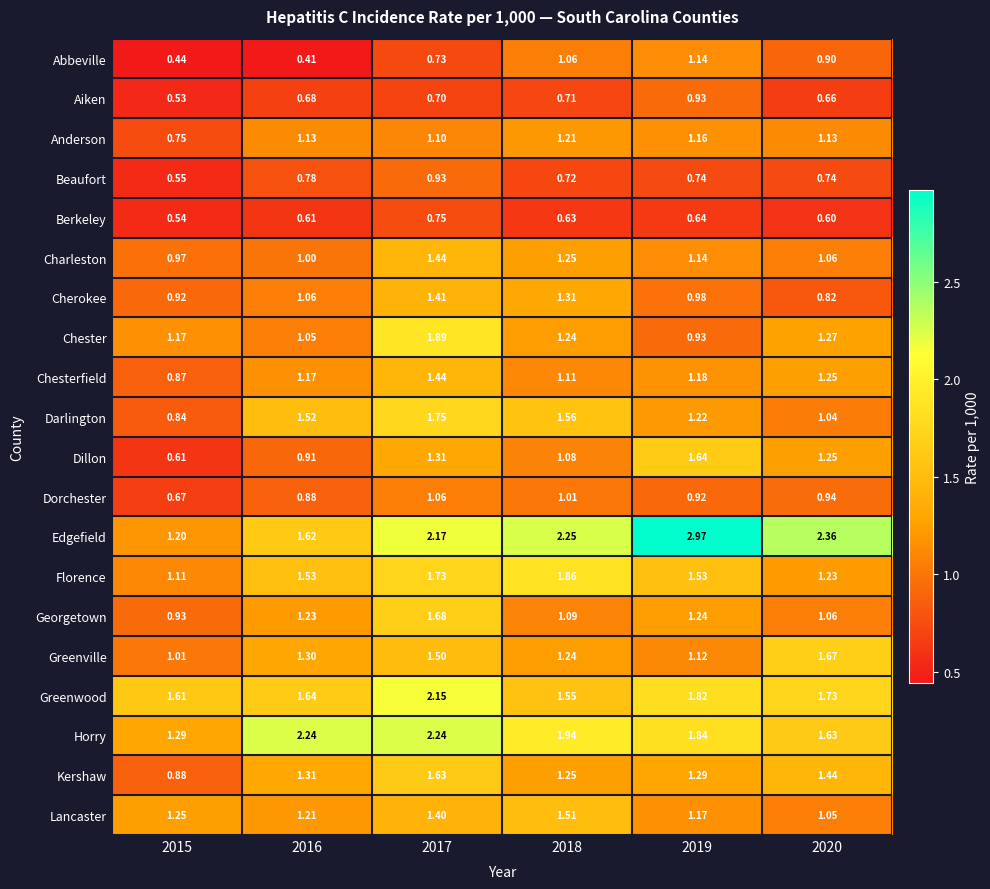

Between 2016 and 2017, which series saw the biggest shift?

Chester